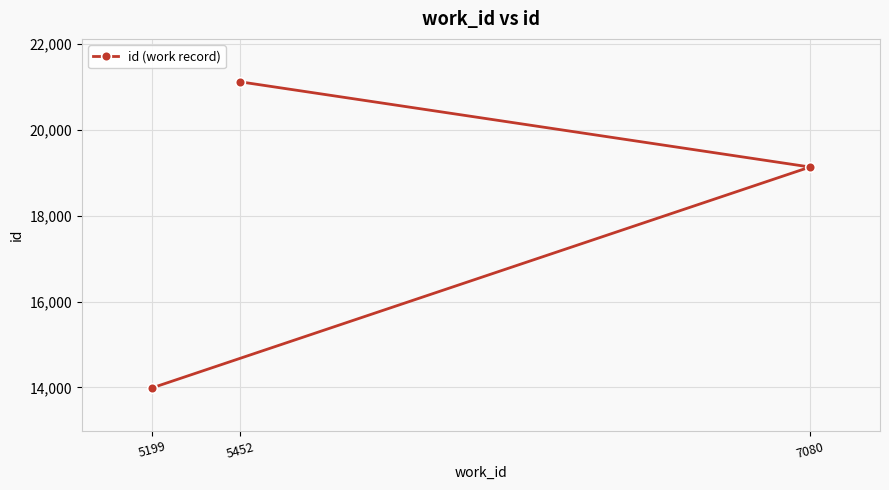

What is the value of the 3rd point from the left?

19131